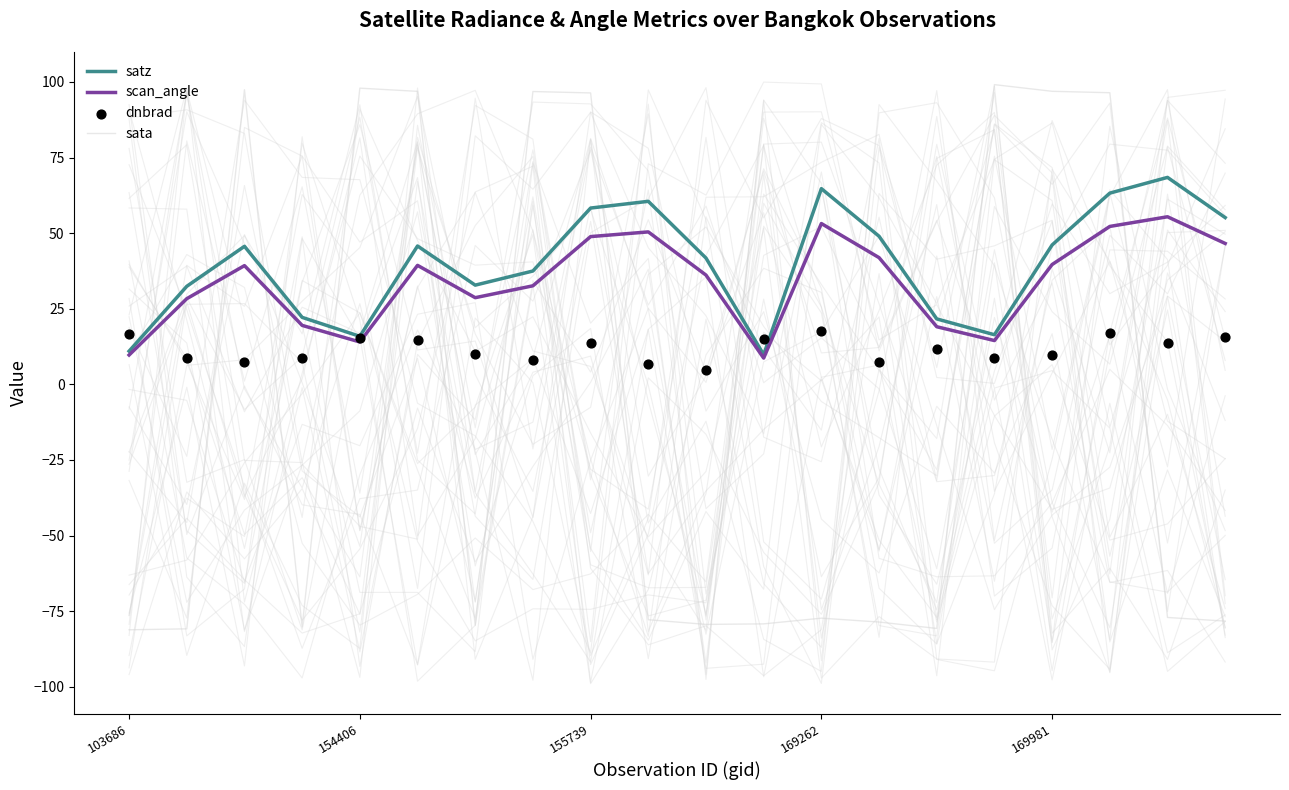

Which series reaches the minimum Y coordinate?

sata